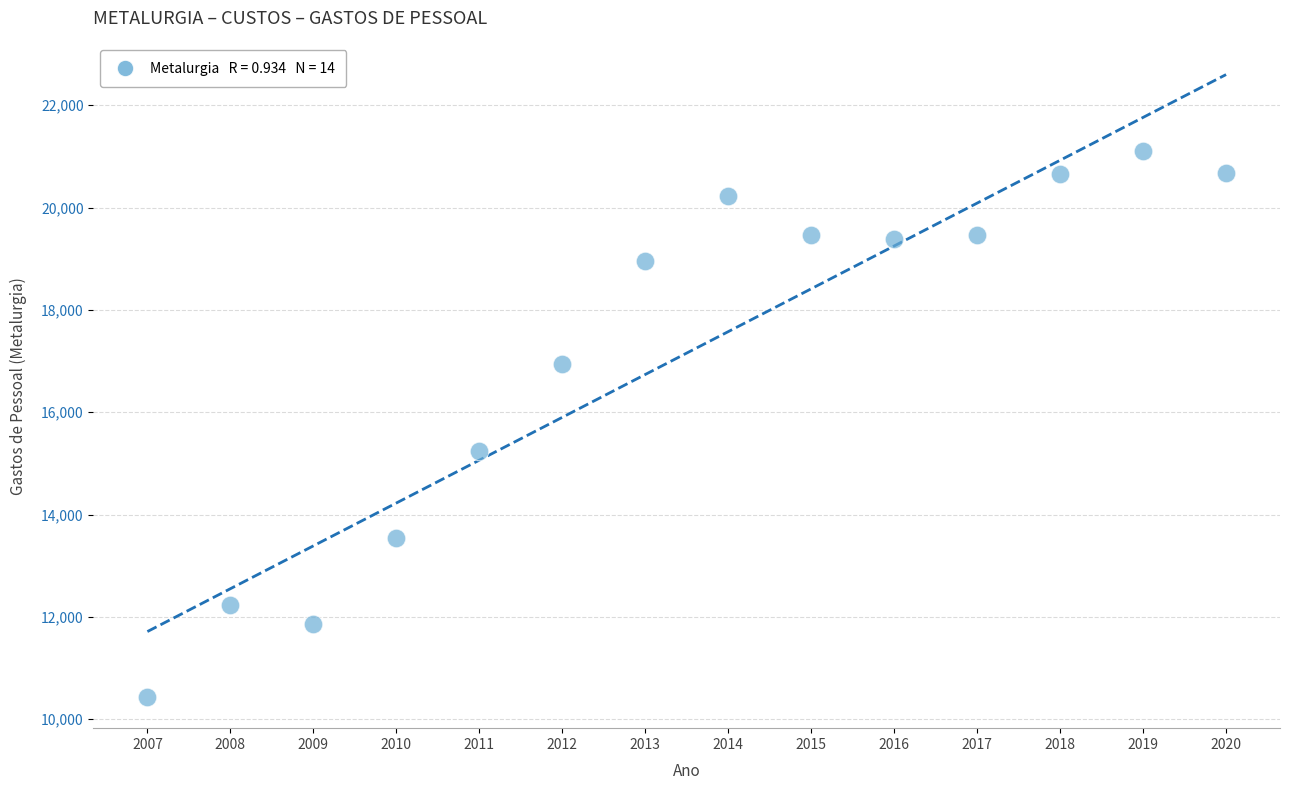

What is the range of Y values (max minus min)?

10678.6